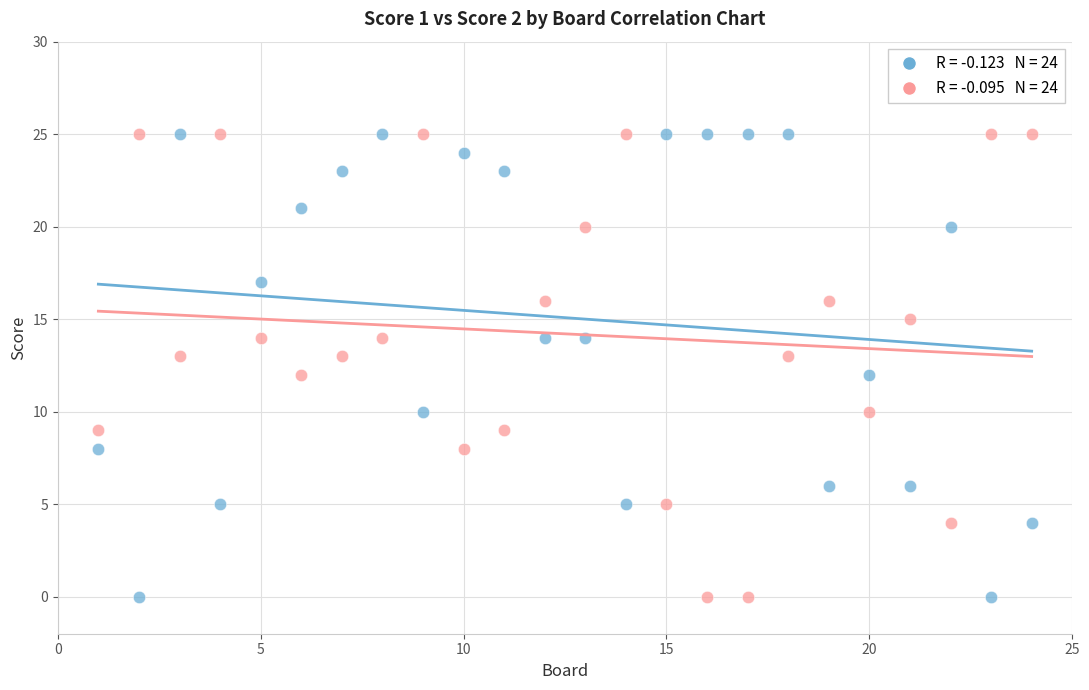

Across all data points, what is the range of X values (max minus min)?

23